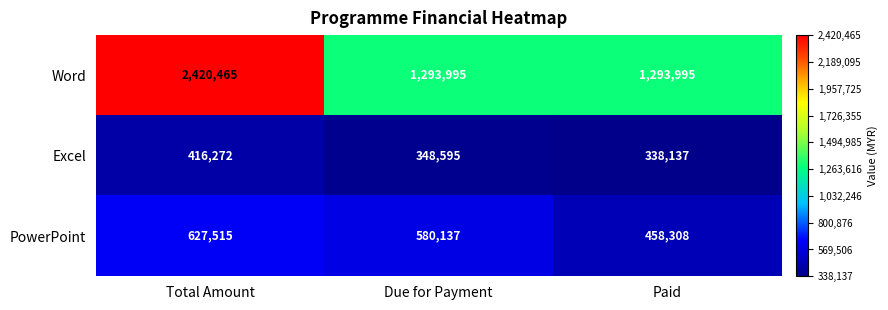

The value of PowerPoint at Due for Payment is 906169. True or false?

False